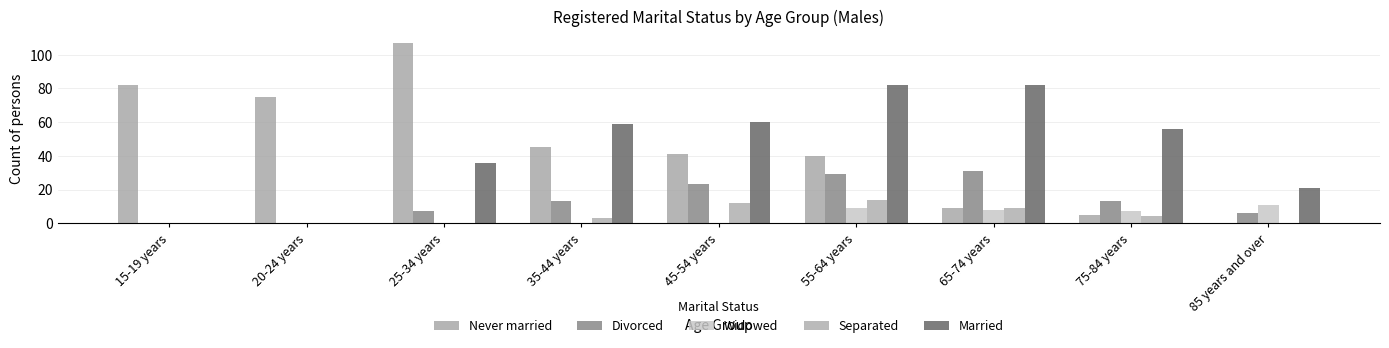

At which category is the sum across all series the highest?

55-64 years